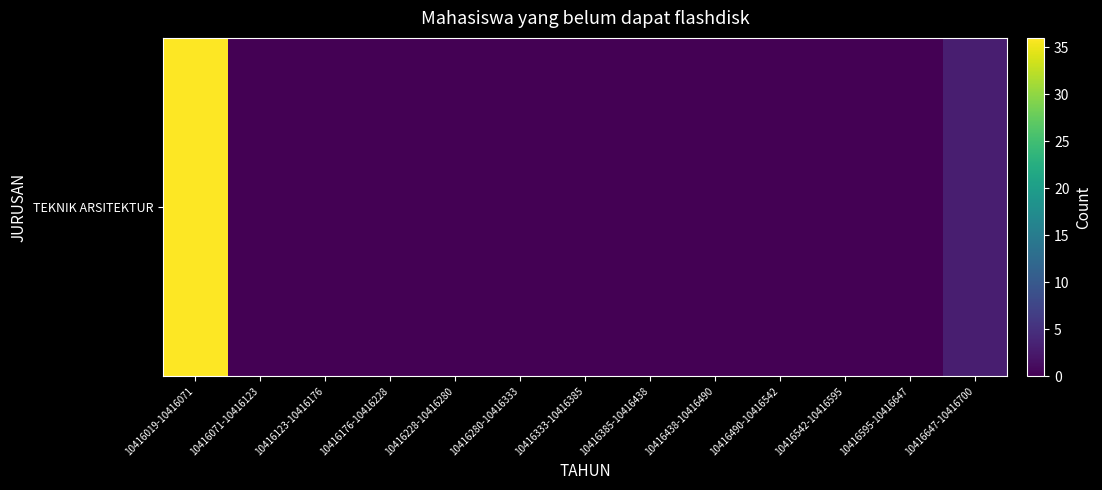

Count the number of values greater than 0.

2